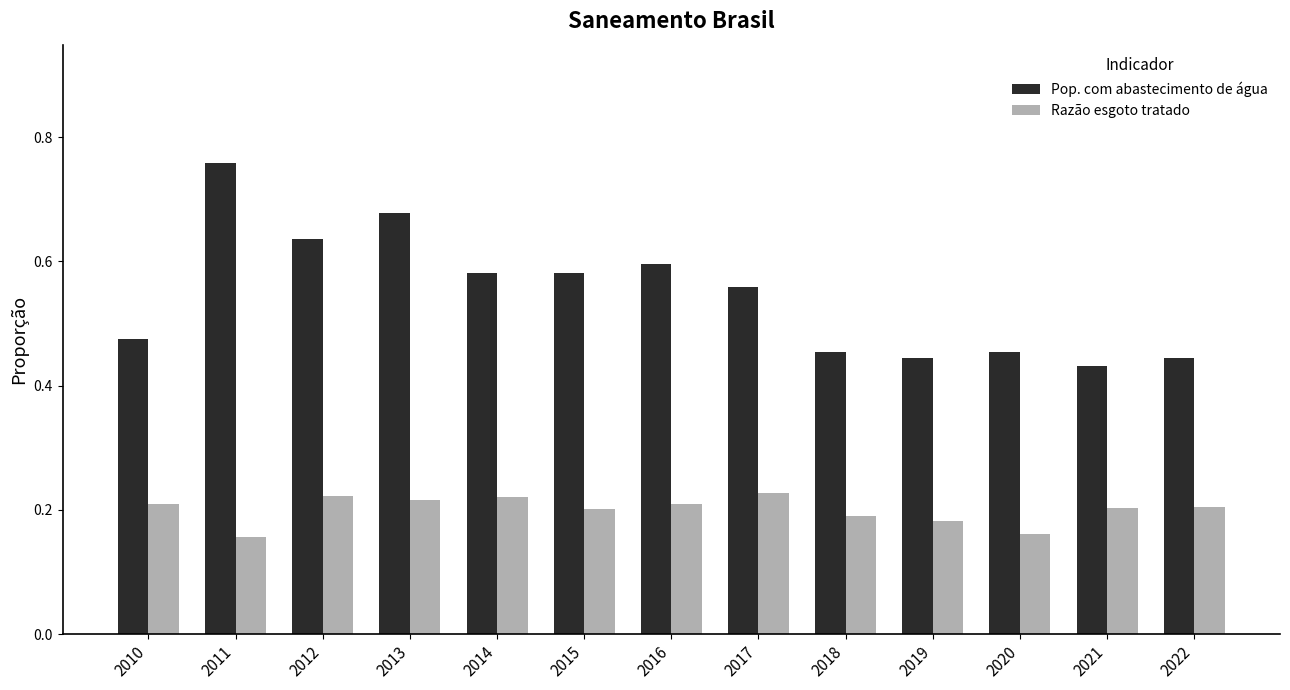

What is the sum of all Razão esgoto tratado values?

2.6